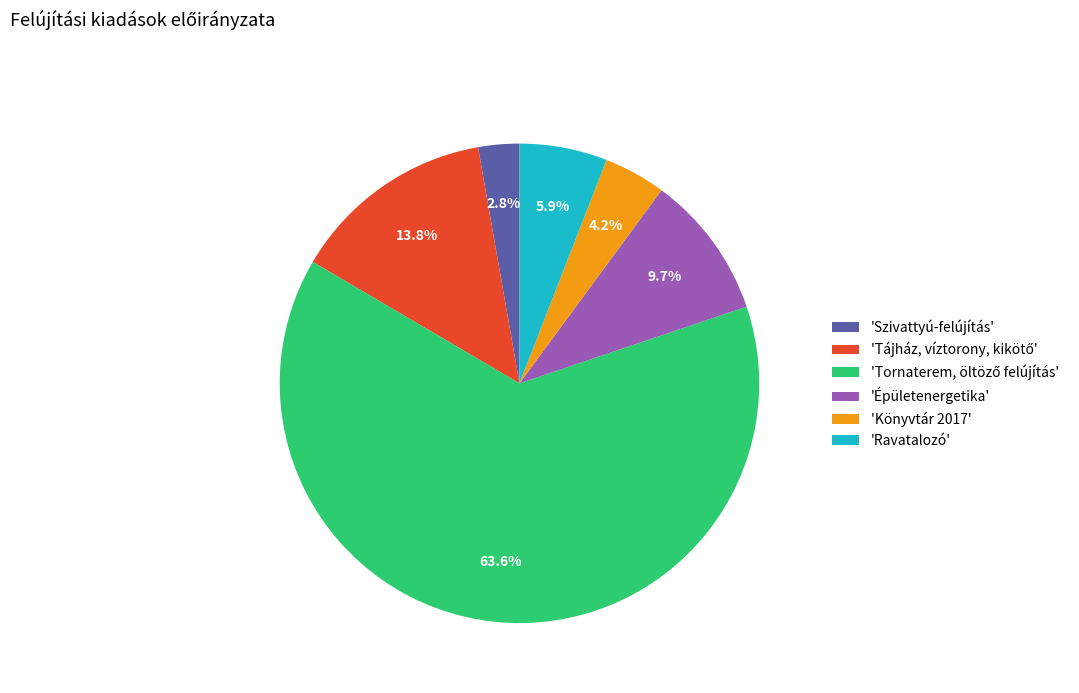

To the nearest percent, what is the average slice percentage?

17%